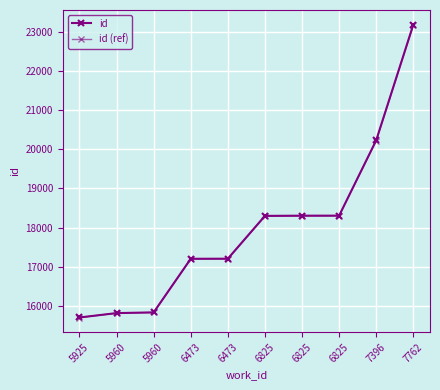

Between 6825 and 7396, which series saw the biggest shift?

id